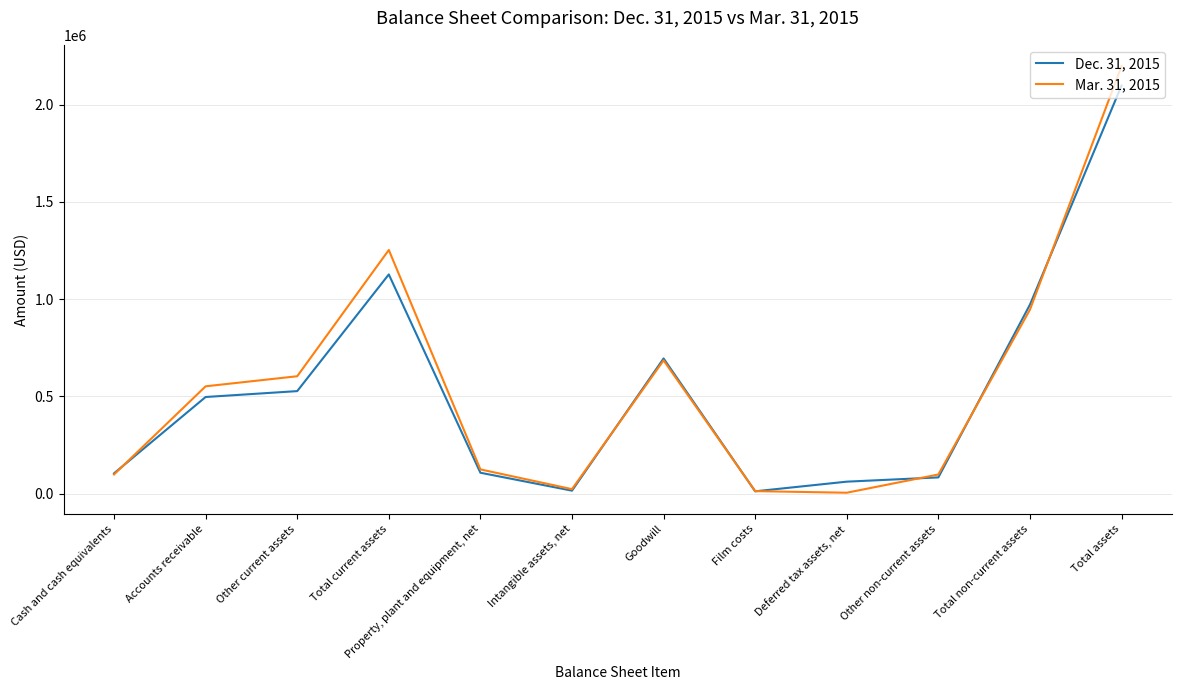

Rank the series by their maximum value, from highest to lowest.

Mar. 31, 2015, Dec. 31, 2015